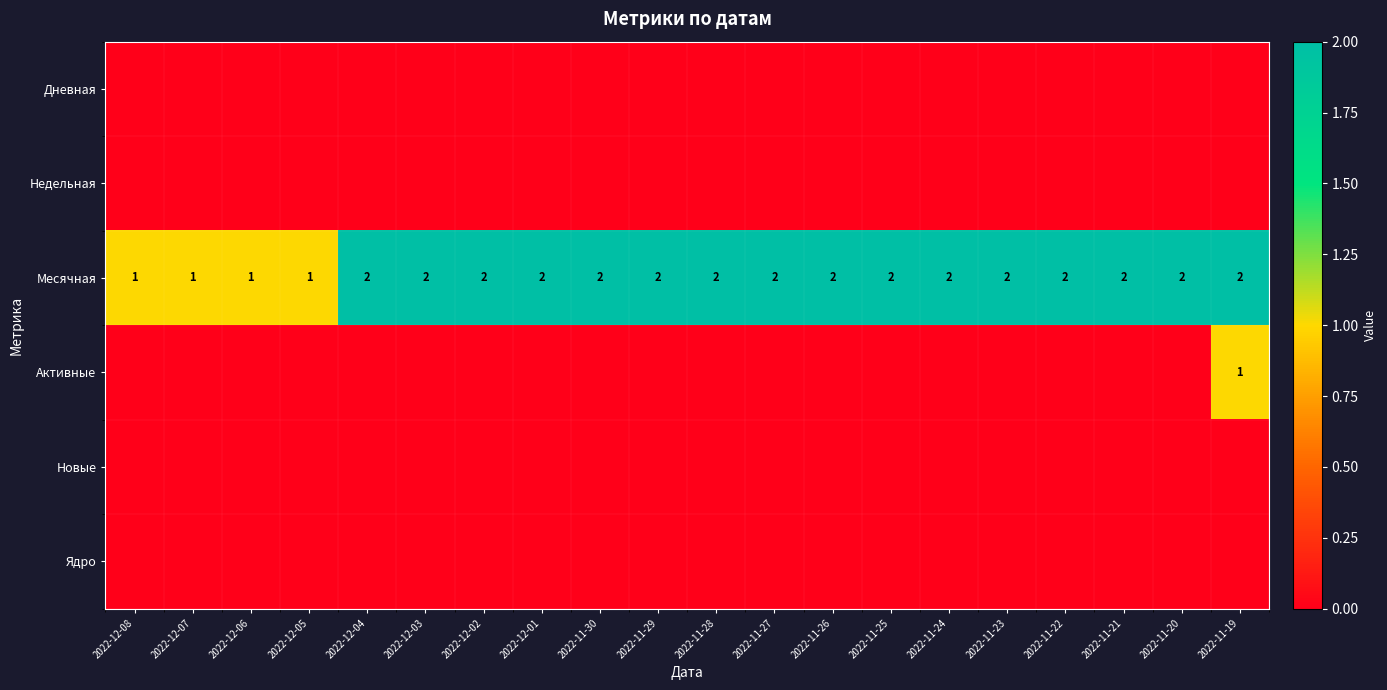

At how many categories does at least one series exceed 0?

20